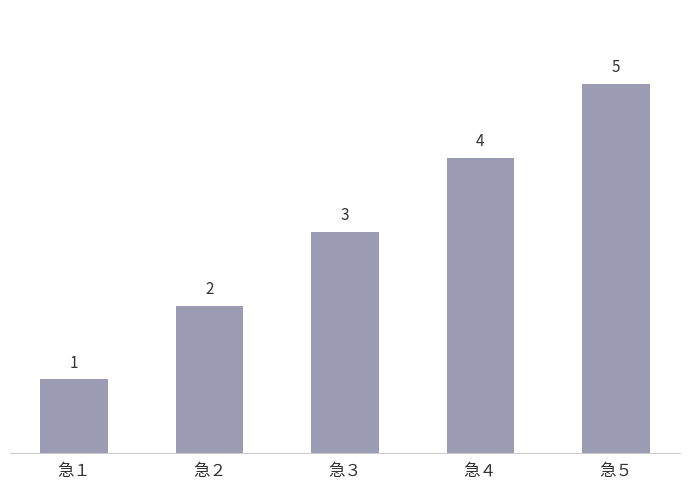

The chart shows a value of 1 at 急５. True or false?

False